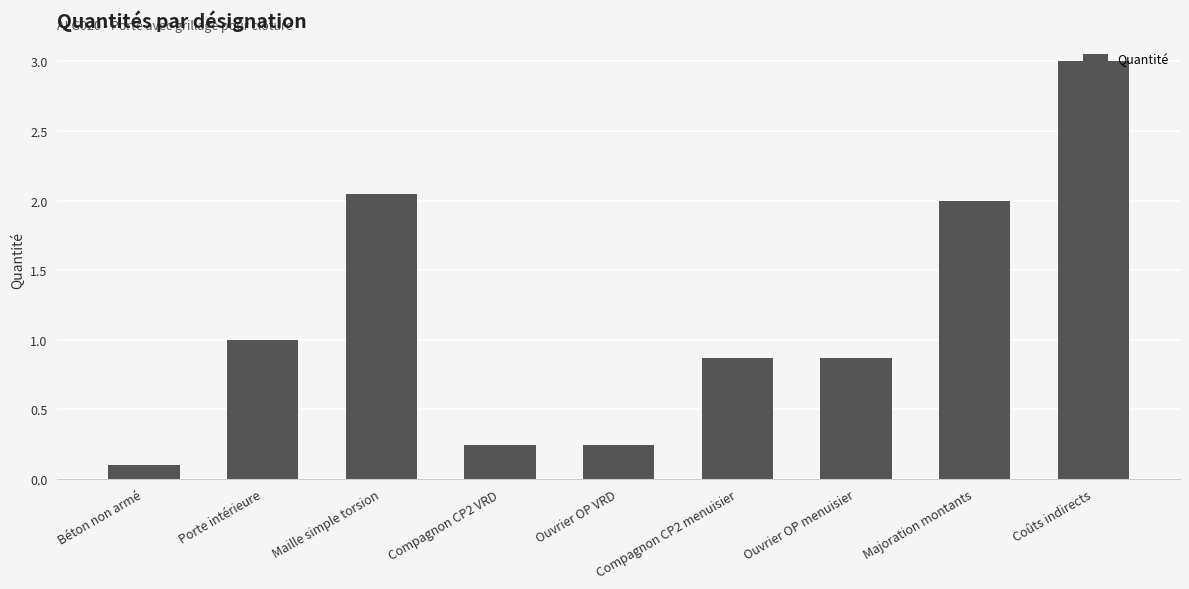

Read the value at Ouvrier OP menuisier.

0.9